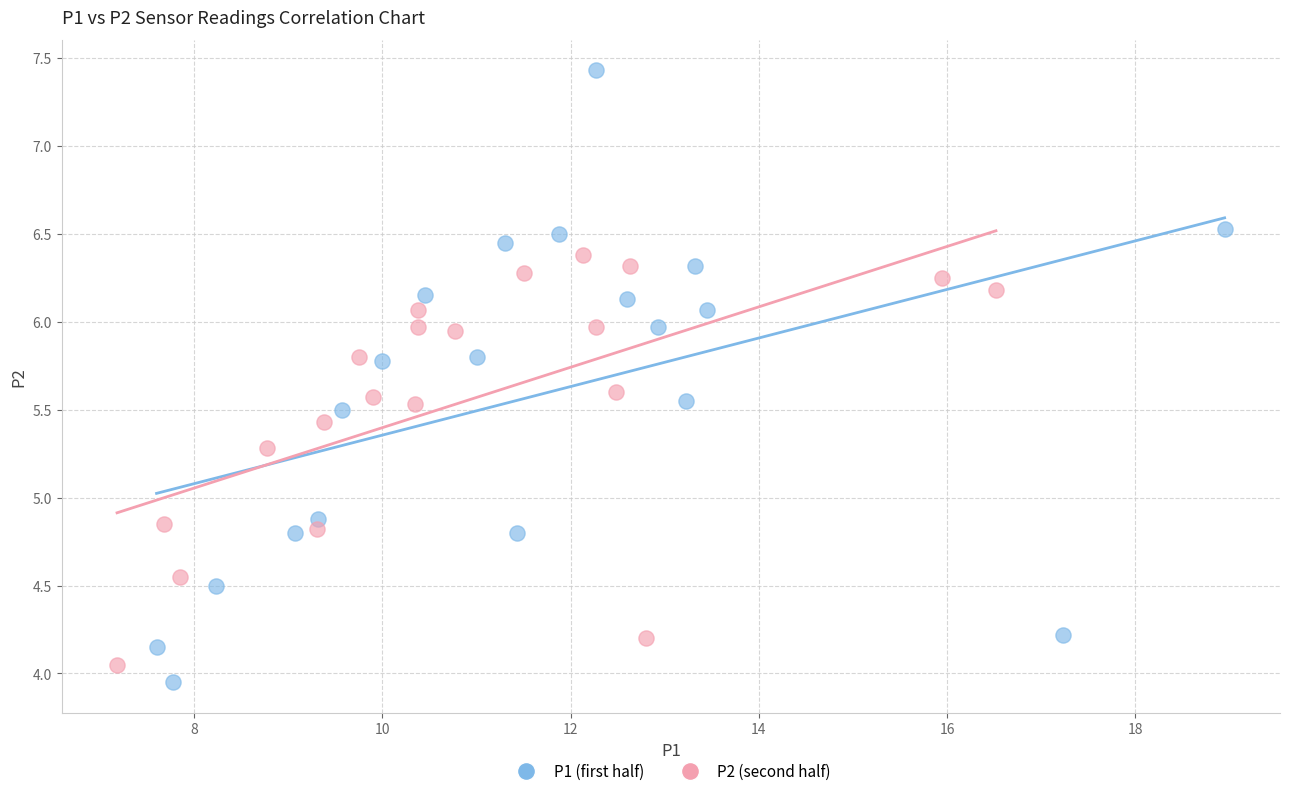

Which series has the widest spread of Y values?

P1 (first half)